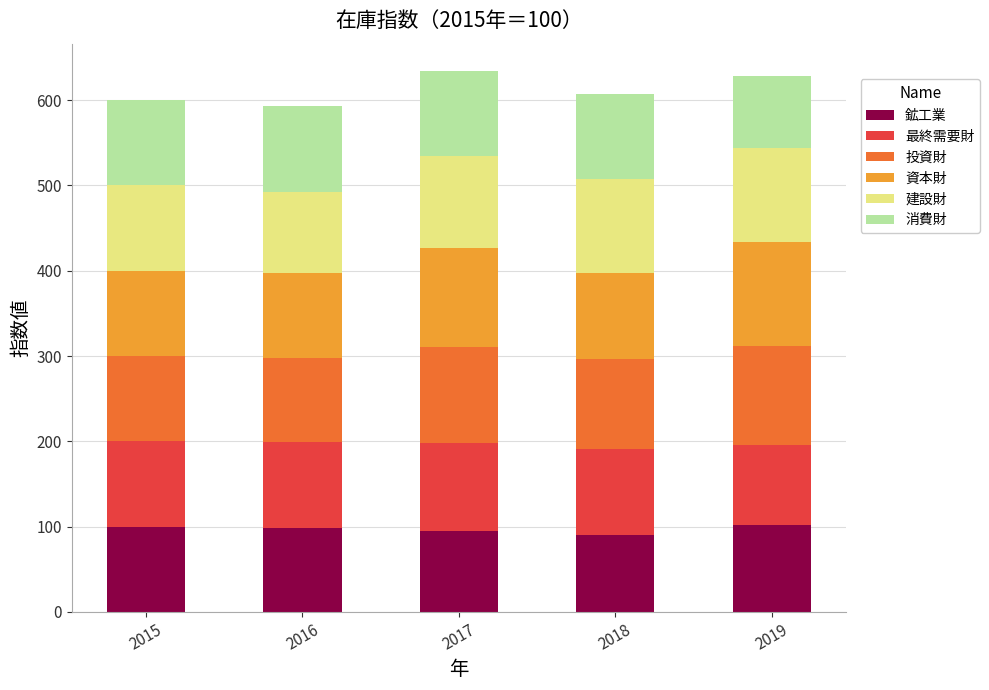

What is the total value across all series at 2016?

593.4